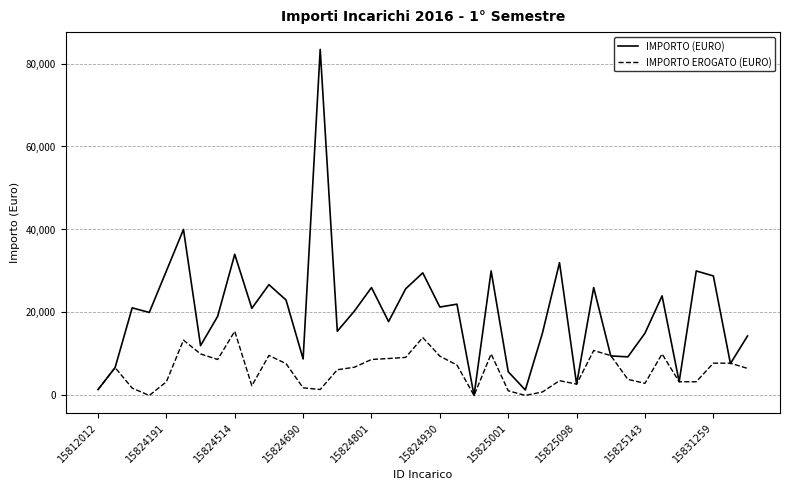

What is the maximum value shown in the chart?

83400.0